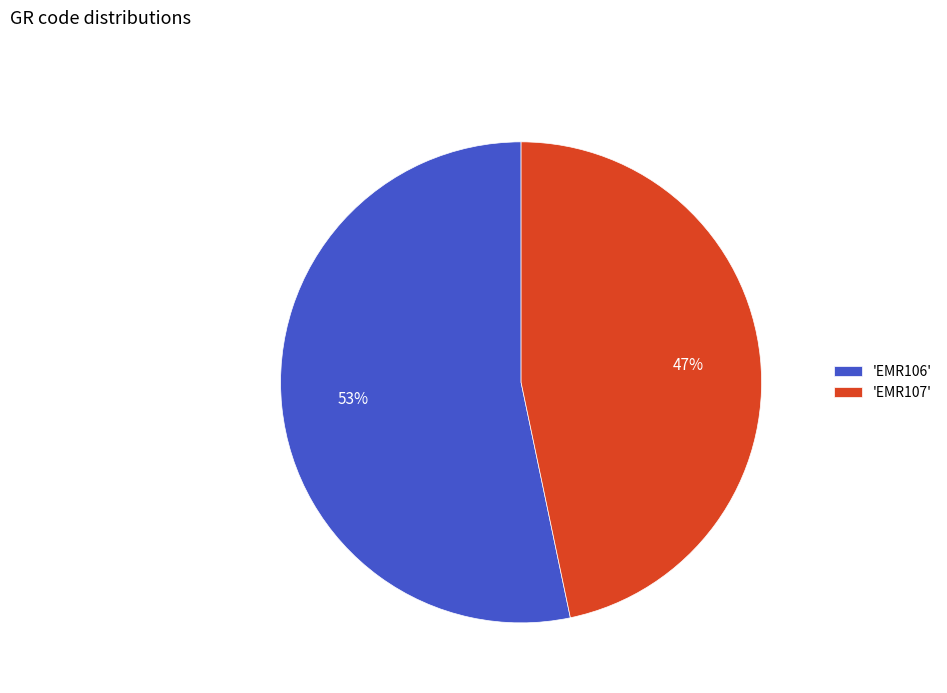

To the nearest percent, what is the combined percentage of 'EMR107' and 'EMR106'?

100%